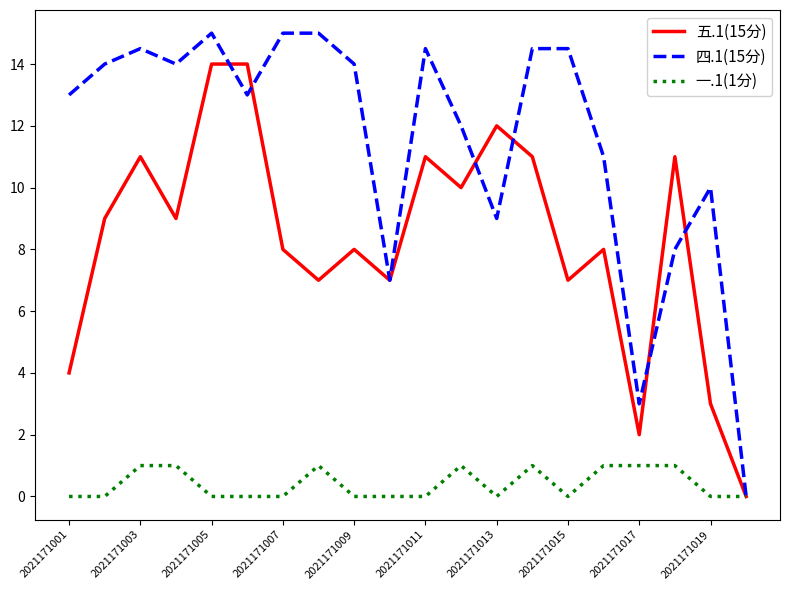

In 五.1(15分), how many points are lower than both neighbors (excluding endpoints)?

6